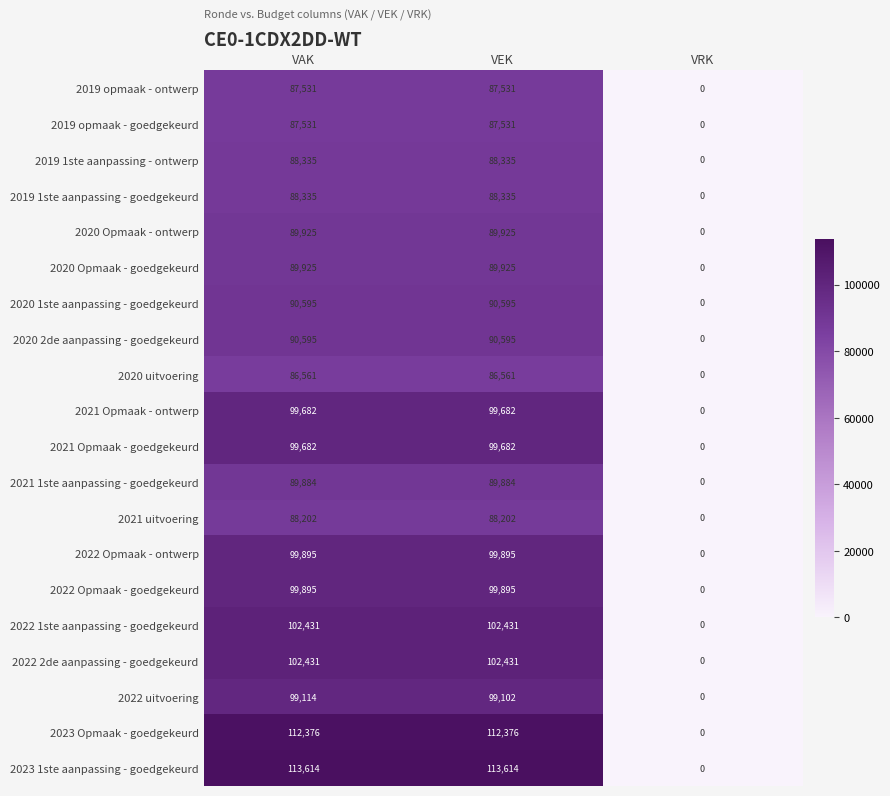

How many 2020 uitvoering values are between 0 and 86561?

3